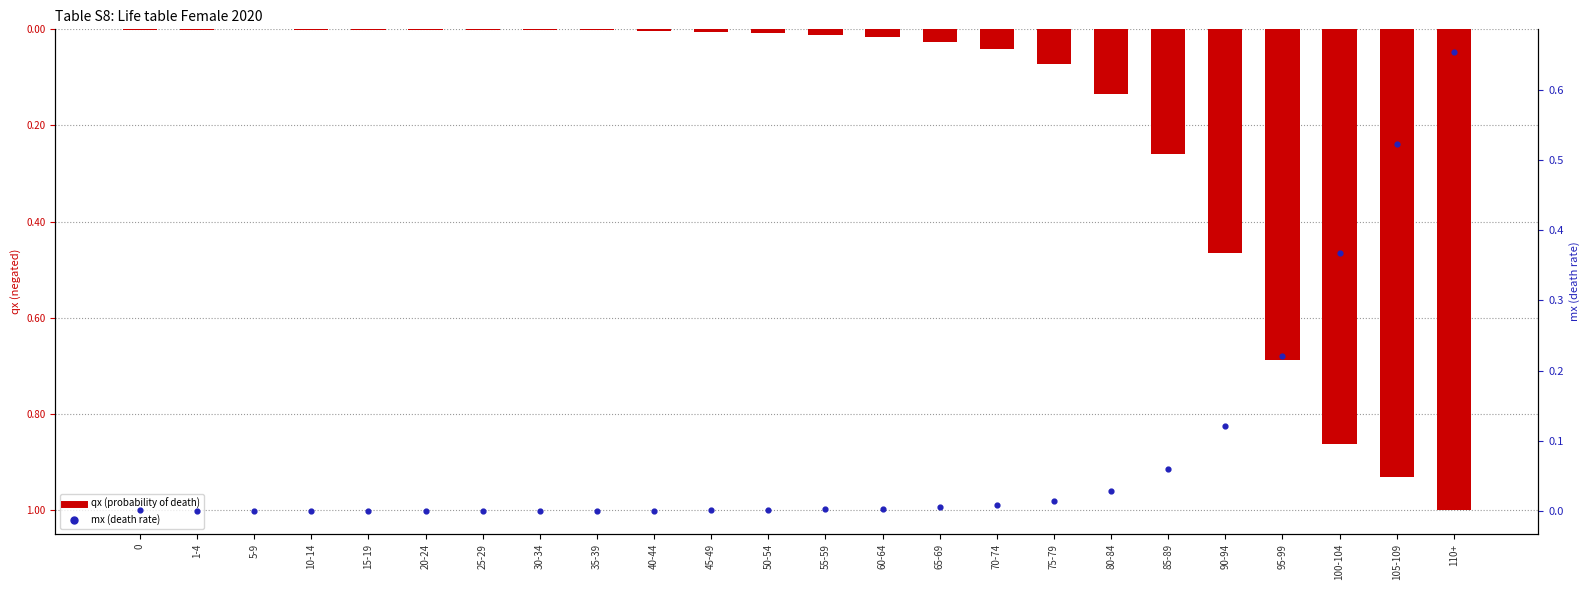

Which series reaches the maximum Y coordinate?

mx (death rate)